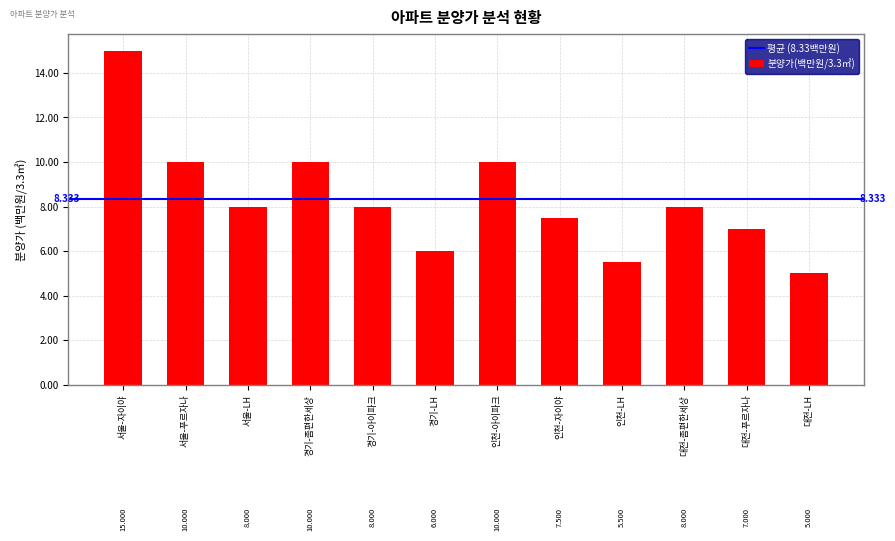

Are the bars grouped side by side (vs. stacked)?

No